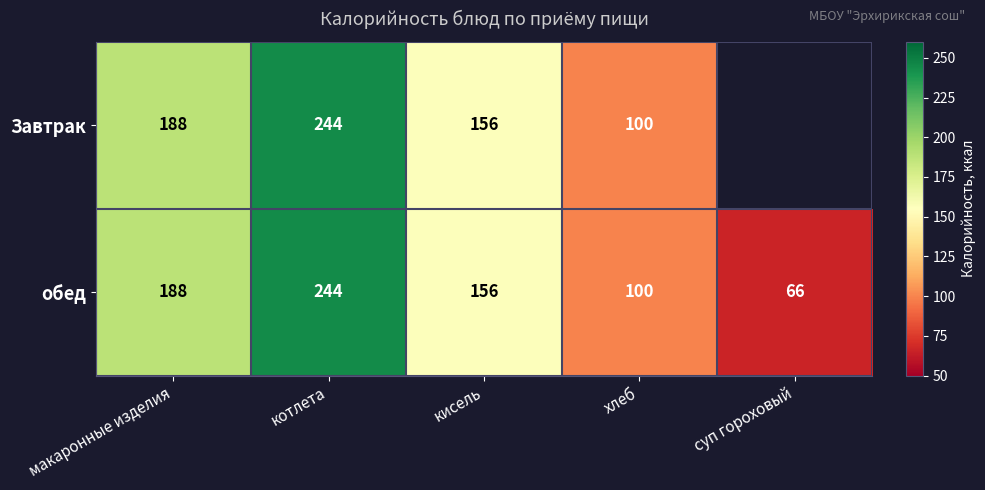

List the labels in order of обед value, largest first.

котлета, макаронные изделия, кисель, хлеб, суп гороховый